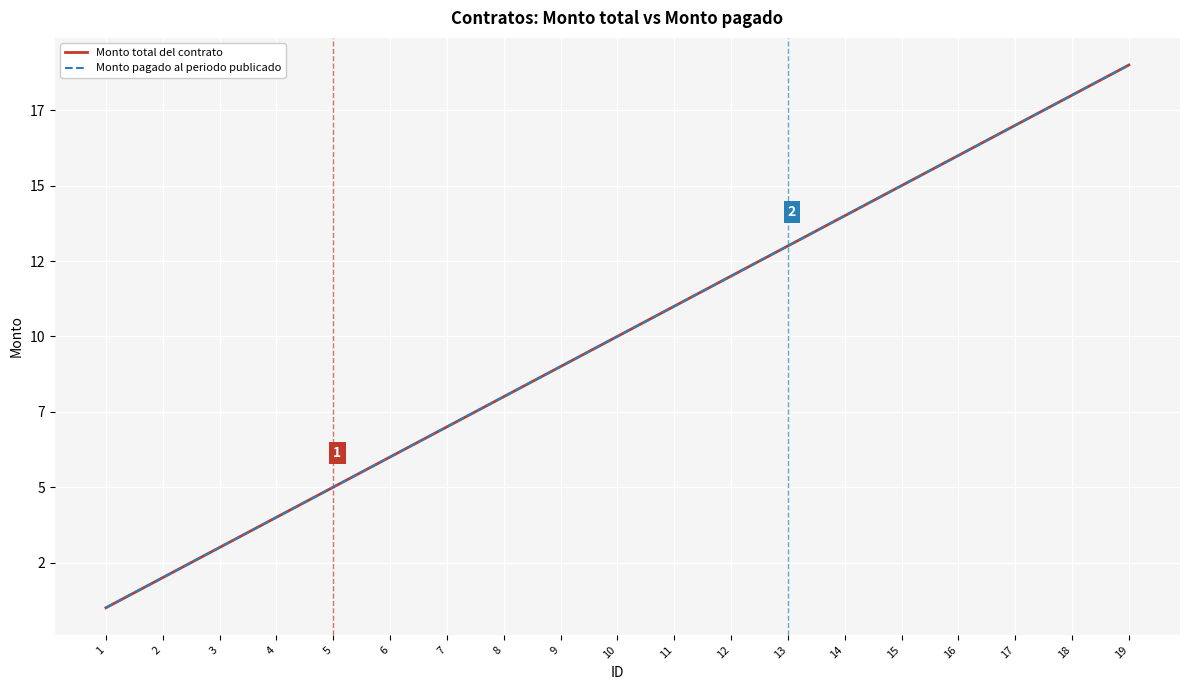

Which category has the lowest value across all series?

1